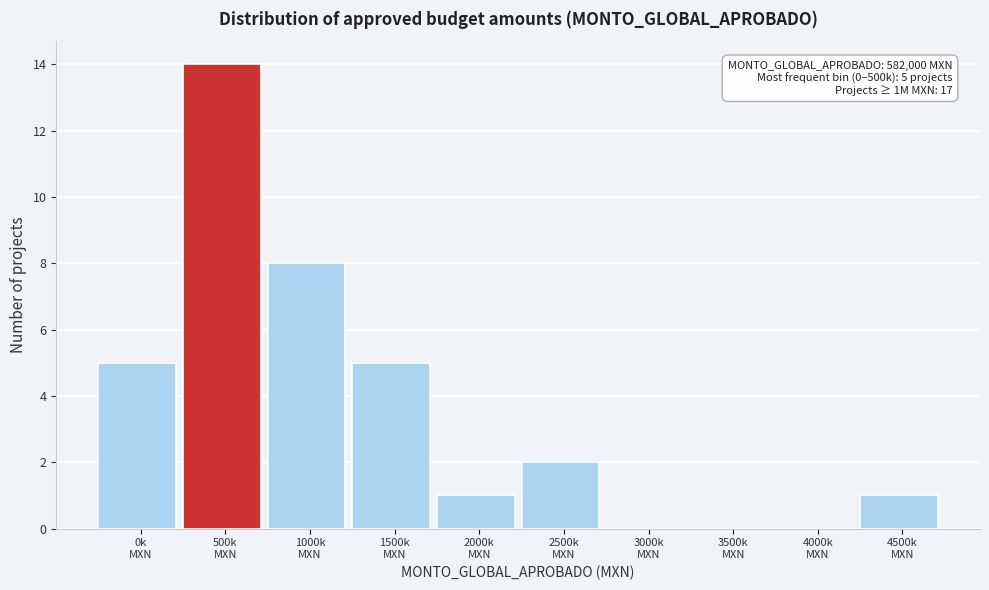

What is the sum of all values?

36